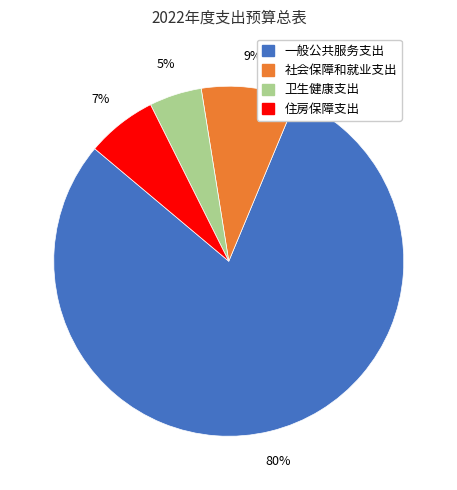

Is the sum of 社会保障和就业支出 and 一般公共服务支出 greater than half?

Yes